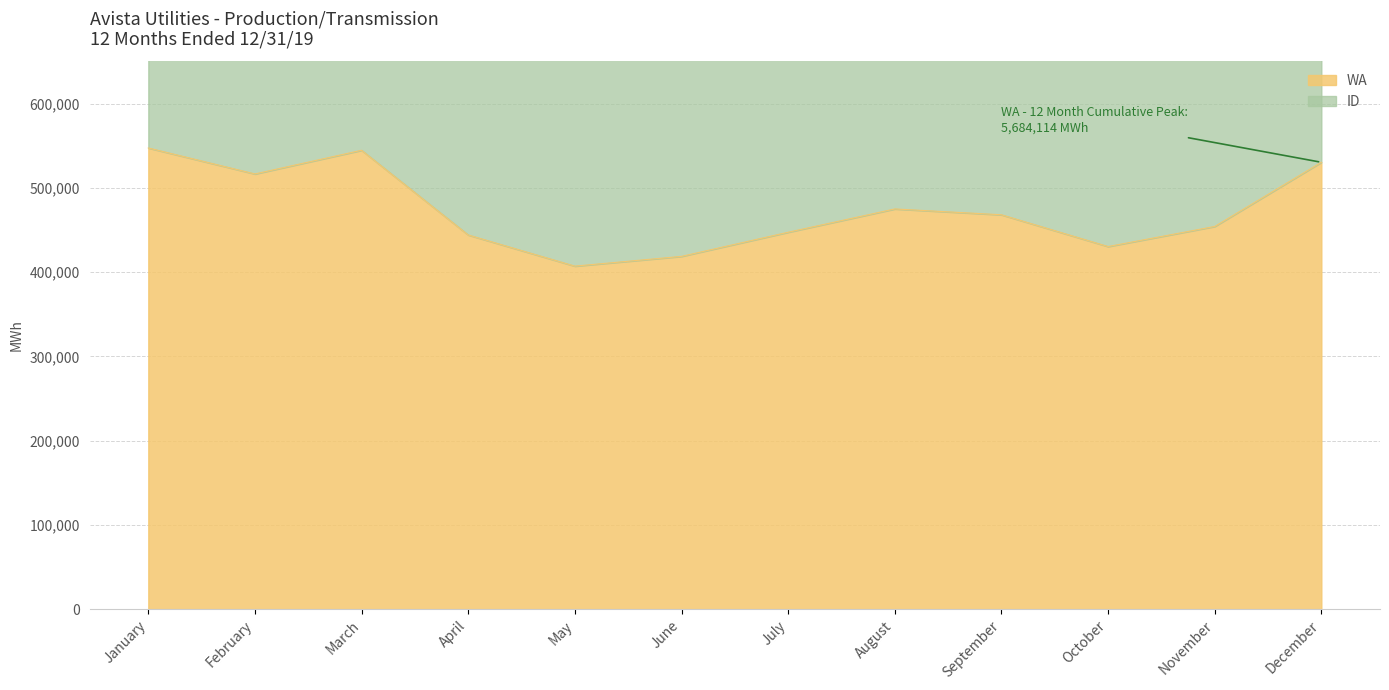

How many data points does each series have?

12